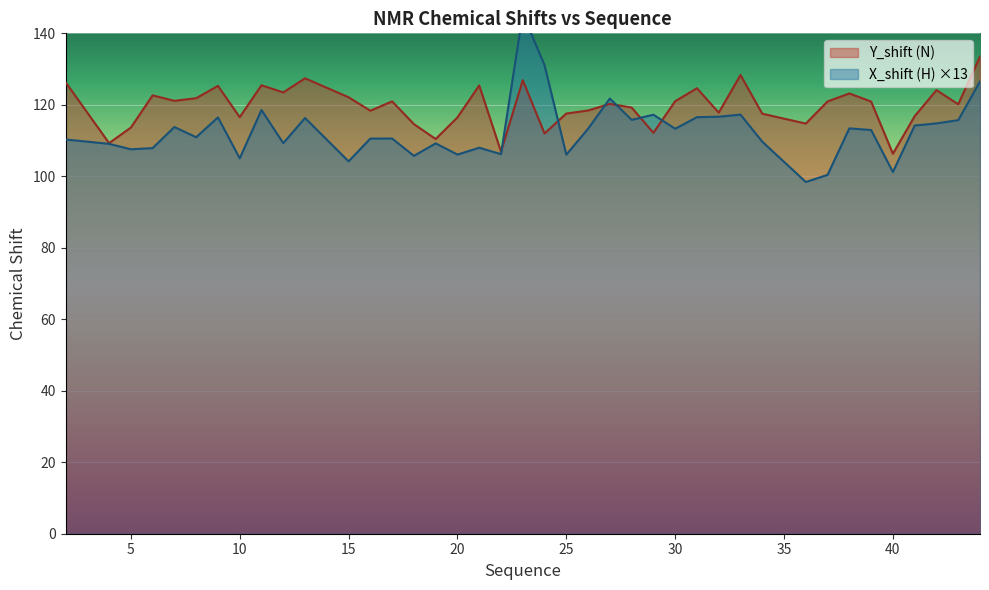

What is the smallest value displayed?

98.4